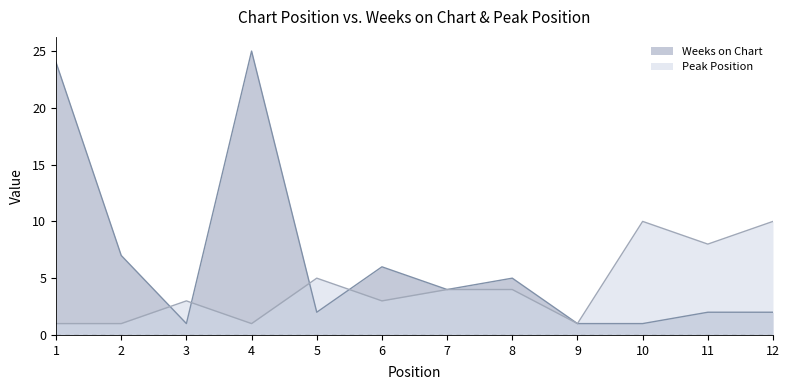

The Peak Position series shows 15 at 12. True or false?

False